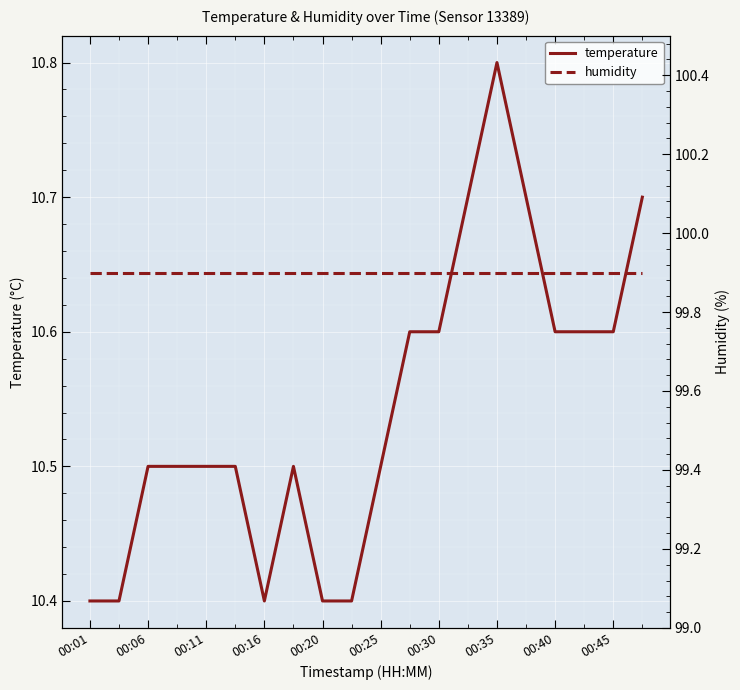

Where is temperature nearest to the value 10?

00:01